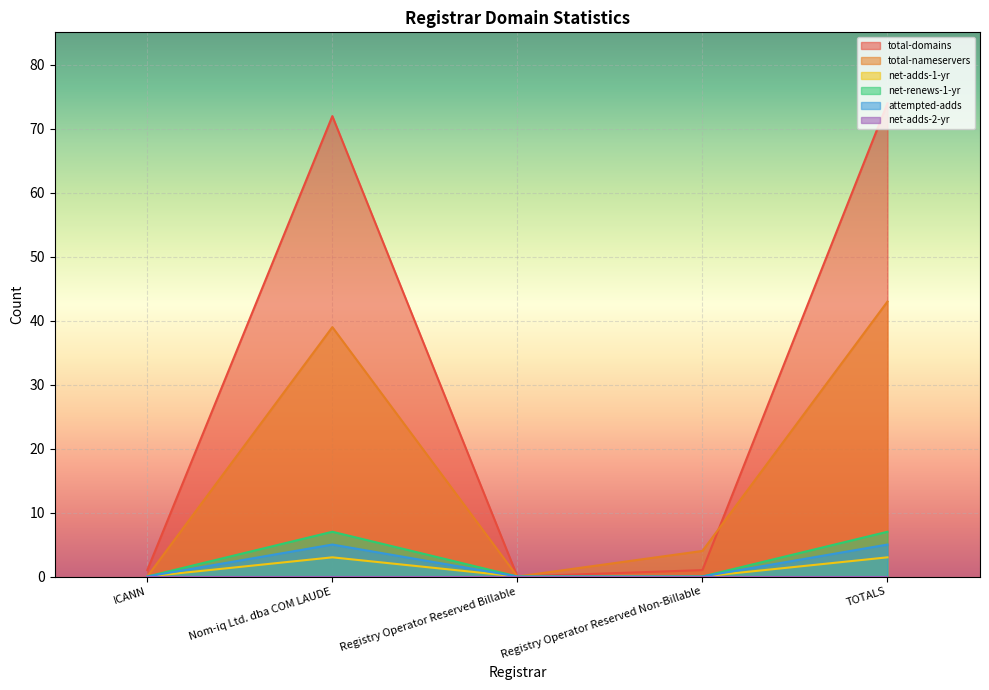

The net-adds-1-yr series shows 0 at Registry Operator Reserved Billable. True or false?

True